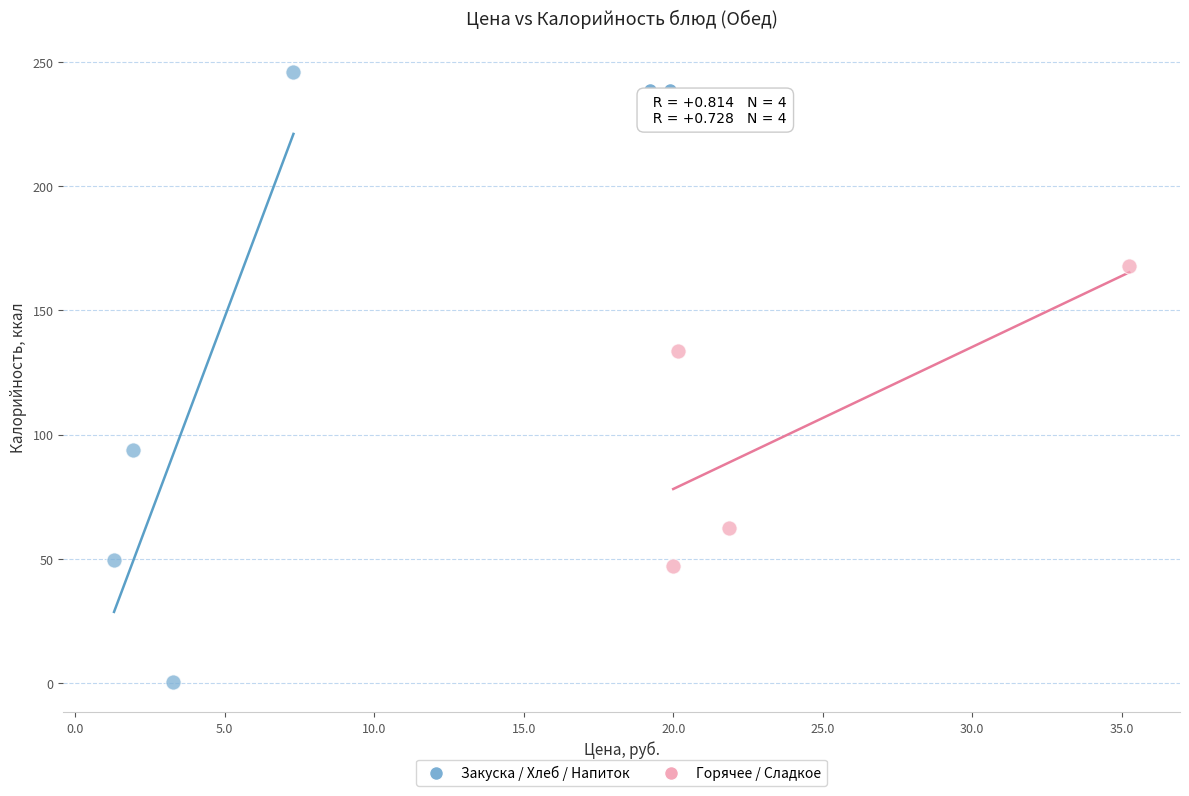

Which series reaches the maximum Y coordinate?

Закуска / Хлеб / Напиток